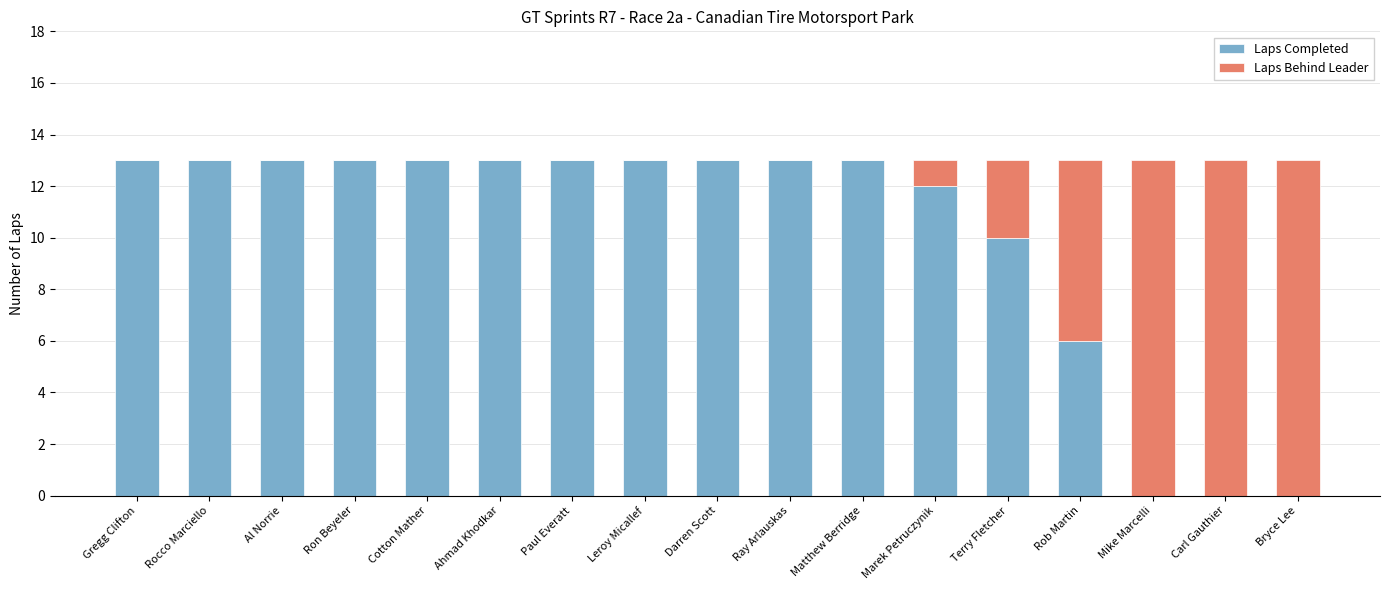

Are the bars horizontal?

No